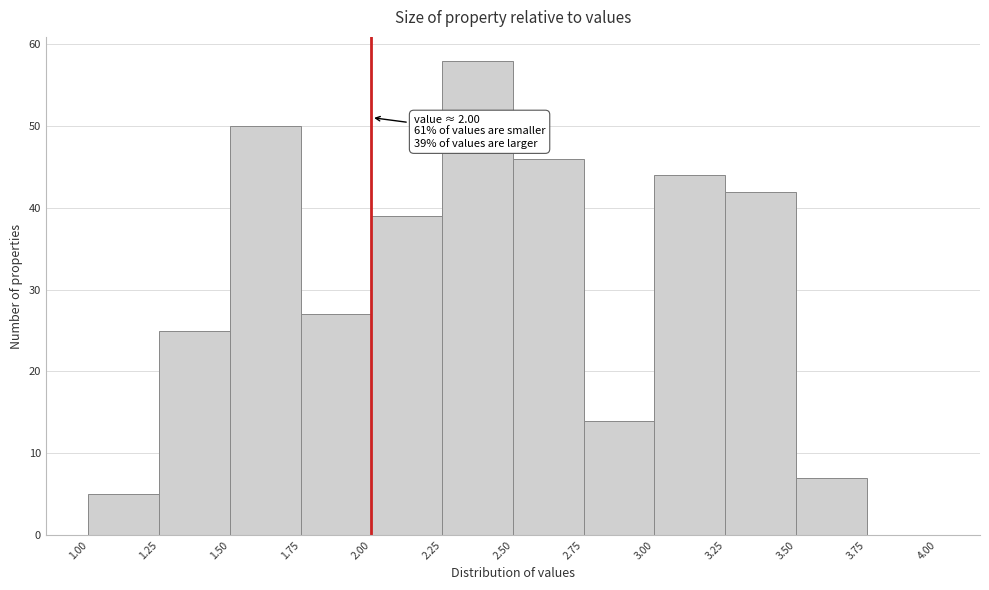

Which range on the x-axis has the tallest bar?

2.25 to 2.50